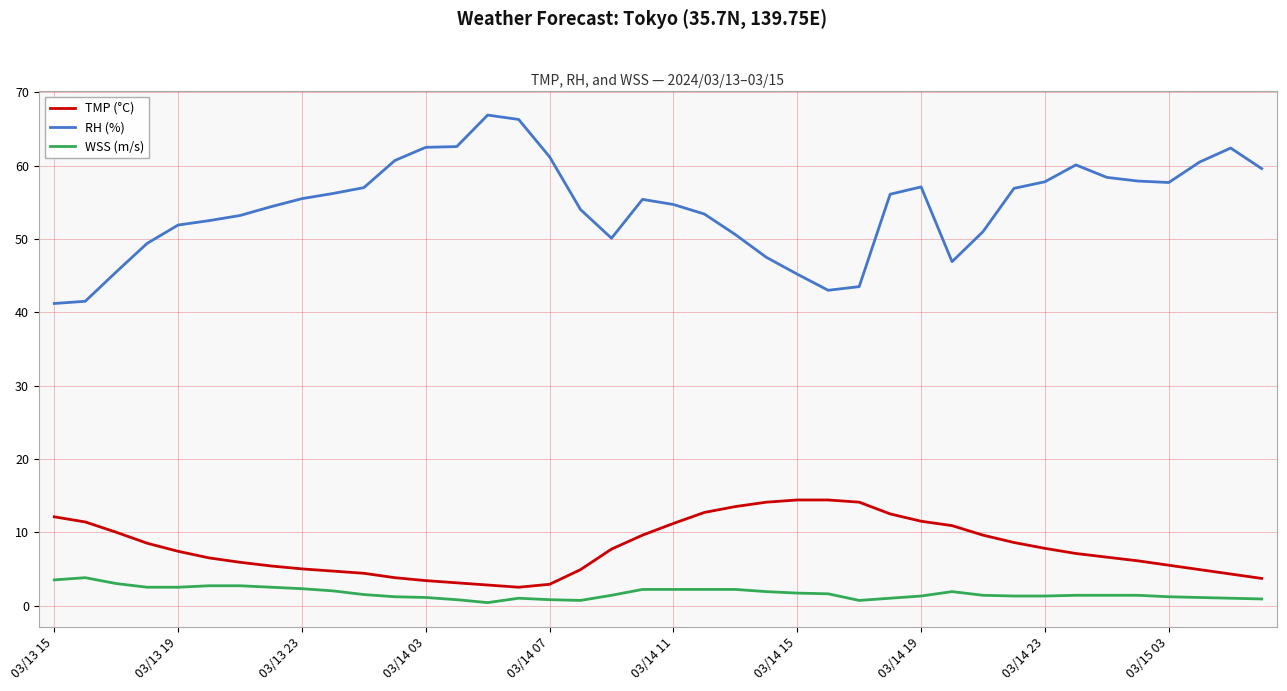

Which series has the largest total across all categories?

RH (%)